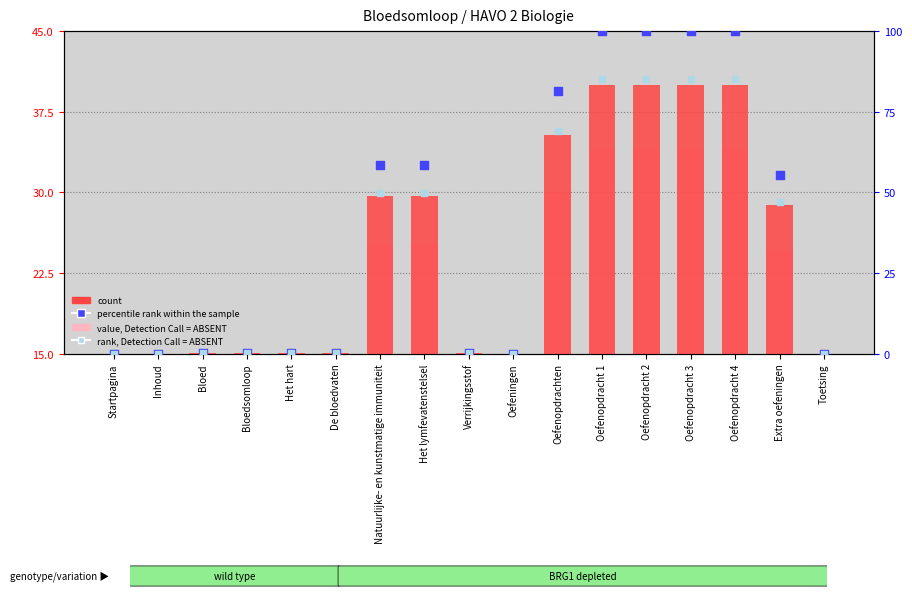

Which series reaches the minimum Y coordinate?

percentile rank within the sample